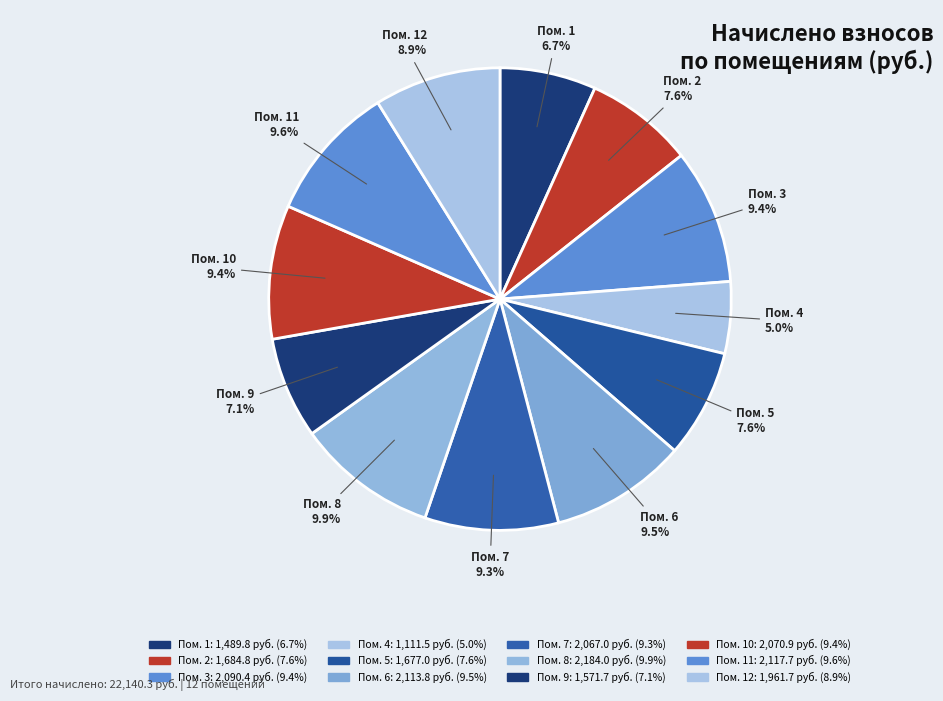

Count the number of slices in the pie.

12